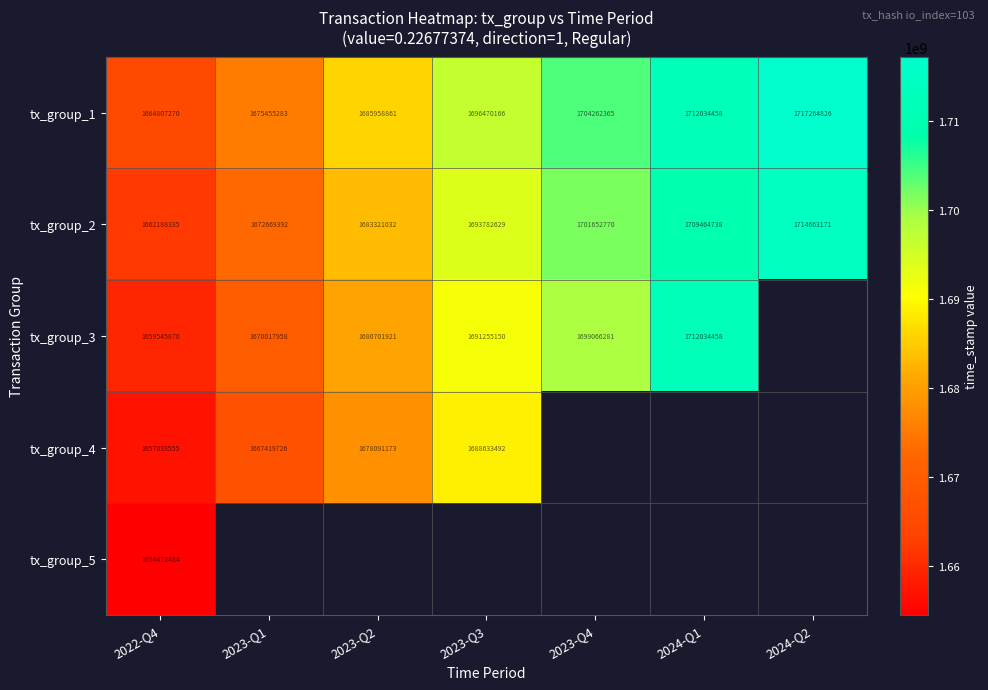

What is the sum of the tx_group_2 values at 2024-Q2 and 2022-Q4?

3376851506